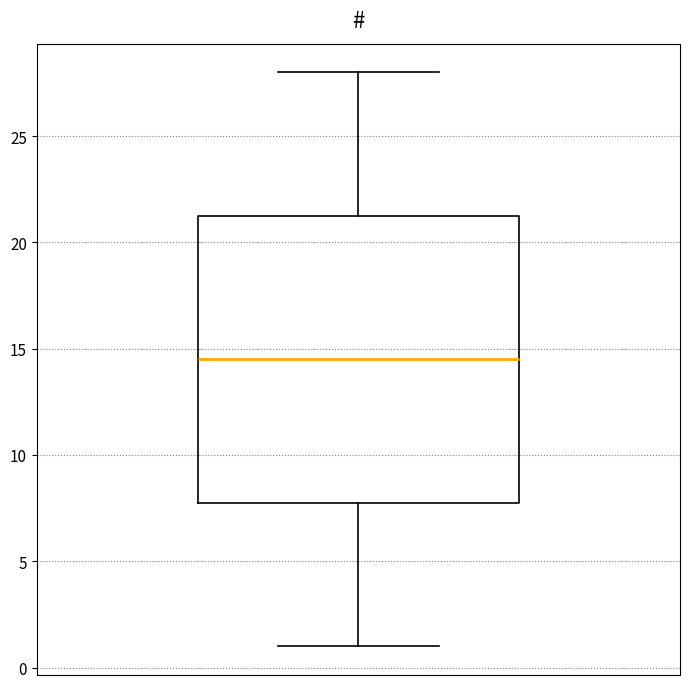

Read this box plot against the y-axis: the position of the median line, the range covered by the box, and the ends of both whiskers. The values are not printed on the chart, so give them approximately, as read against the axis.

median 14.5, box 8.0 to 21.5, whiskers 1.0 to 28.0